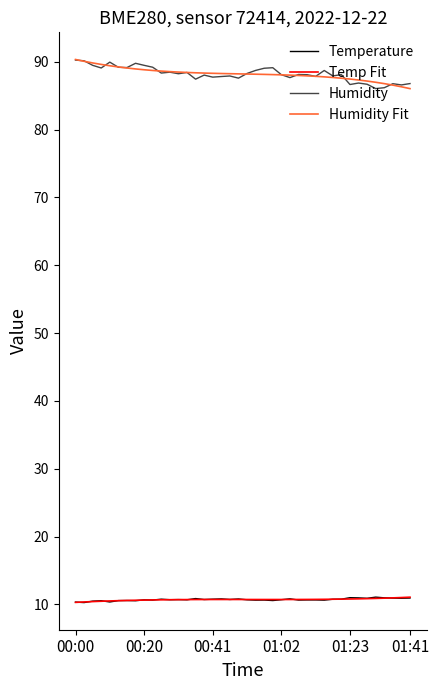

True or false: Humidity has more than 2 interior local peaks.

True